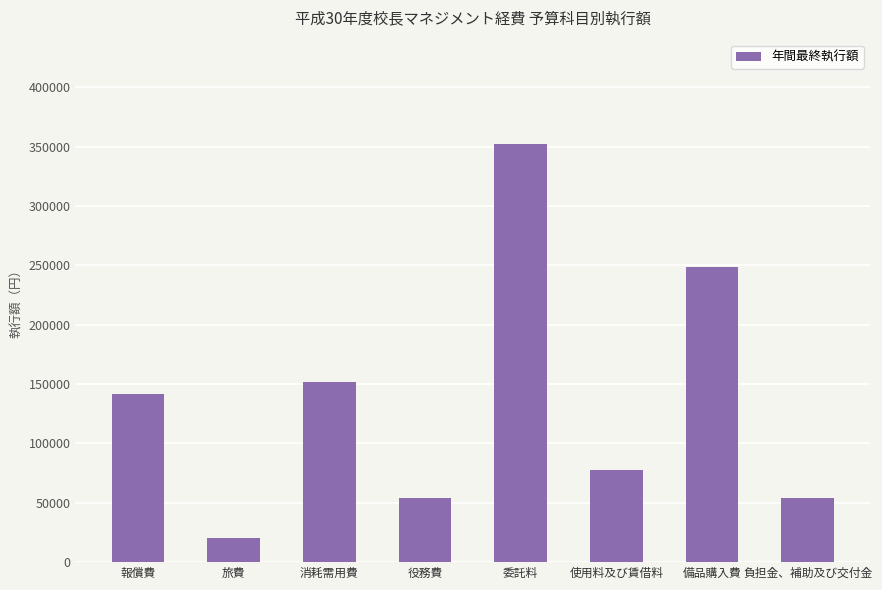

What is the sum of the values at 委託料 and 報償費?

494239.0